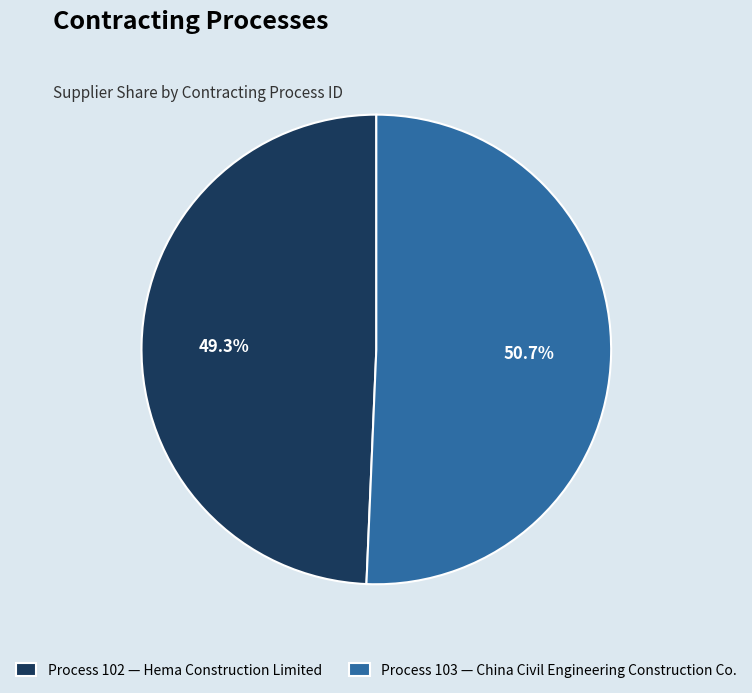

What is the ratio of the value at Process 103 — China Civil Engineering Construction Co. to the value at Process 102 — Hema Construction Limited?

1.0